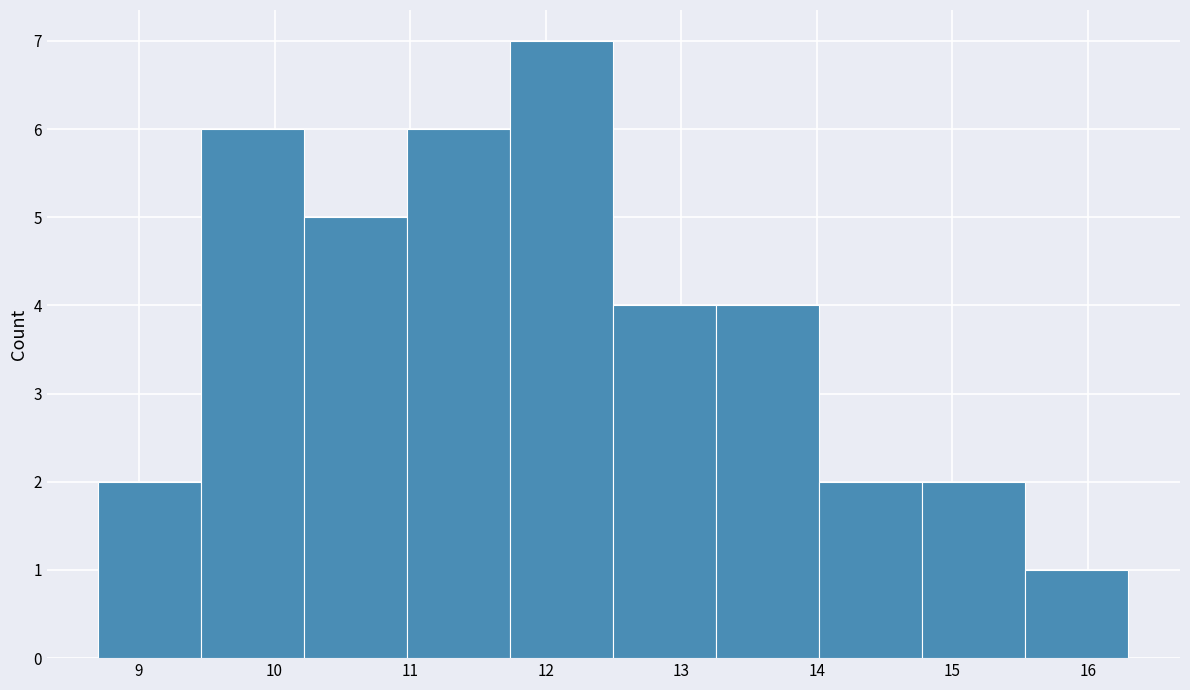

Reading left to right, list every bar in this chart as the range it spans on the x-axis followed by its height. Neither the bar edges nor the heights are printed on the chart, so give them approximately, as read against the axes.

8.70 to 9.46: 2
9.46 to 10.22: 6
10.22 to 10.98: 5
10.98 to 11.74: 6
11.74 to 12.50: 7
12.50 to 13.26: 4
13.26 to 14.02: 4
14.02 to 14.78: 2
14.78 to 15.54: 2
15.54 to 16.30: 1